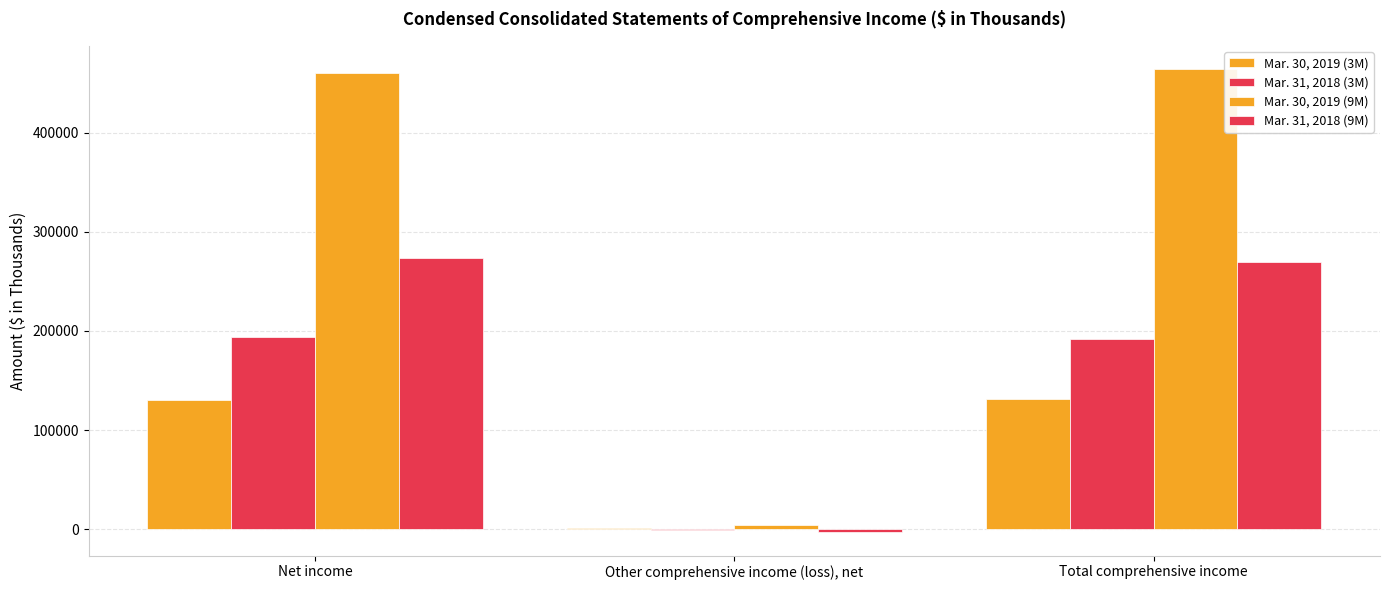

How many data points does each series have?

3